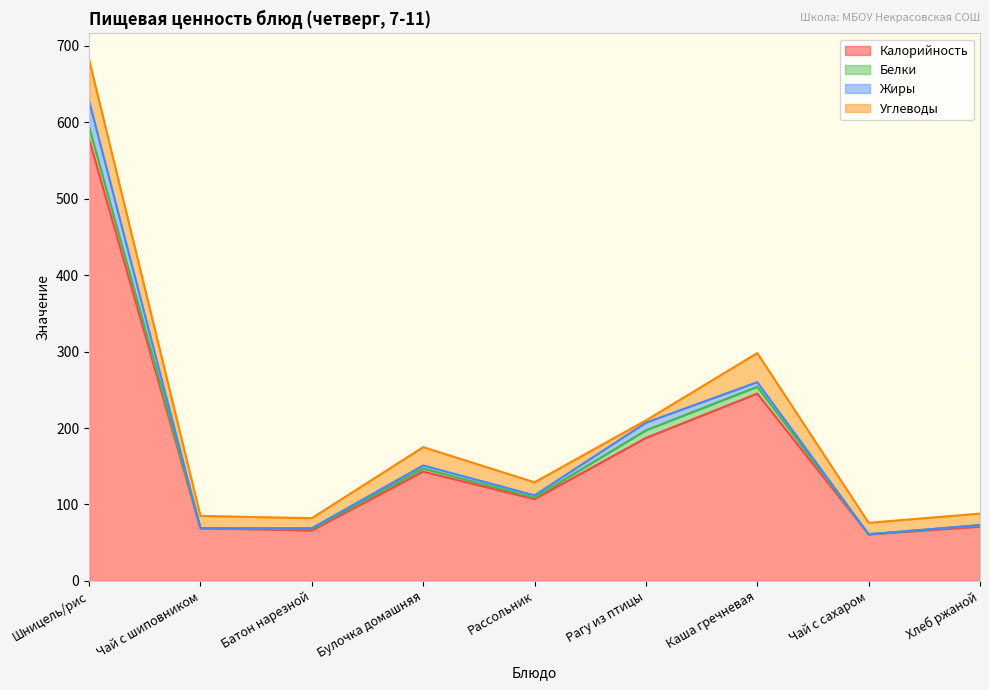

At which label does Калорийность reach its peak?

Шницель/рис